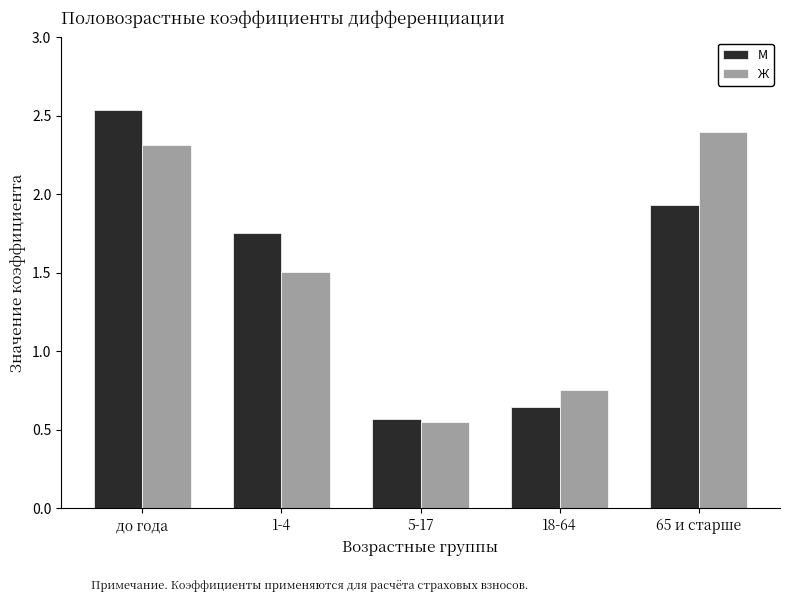

At which label does Ж first exceed 1?

до года